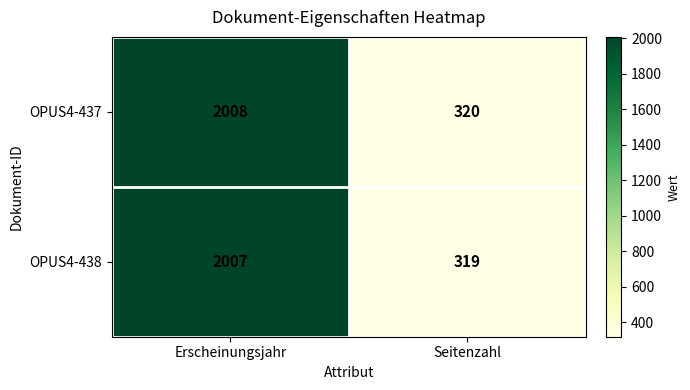

Which category has the lowest value across all series?

Seitenzahl